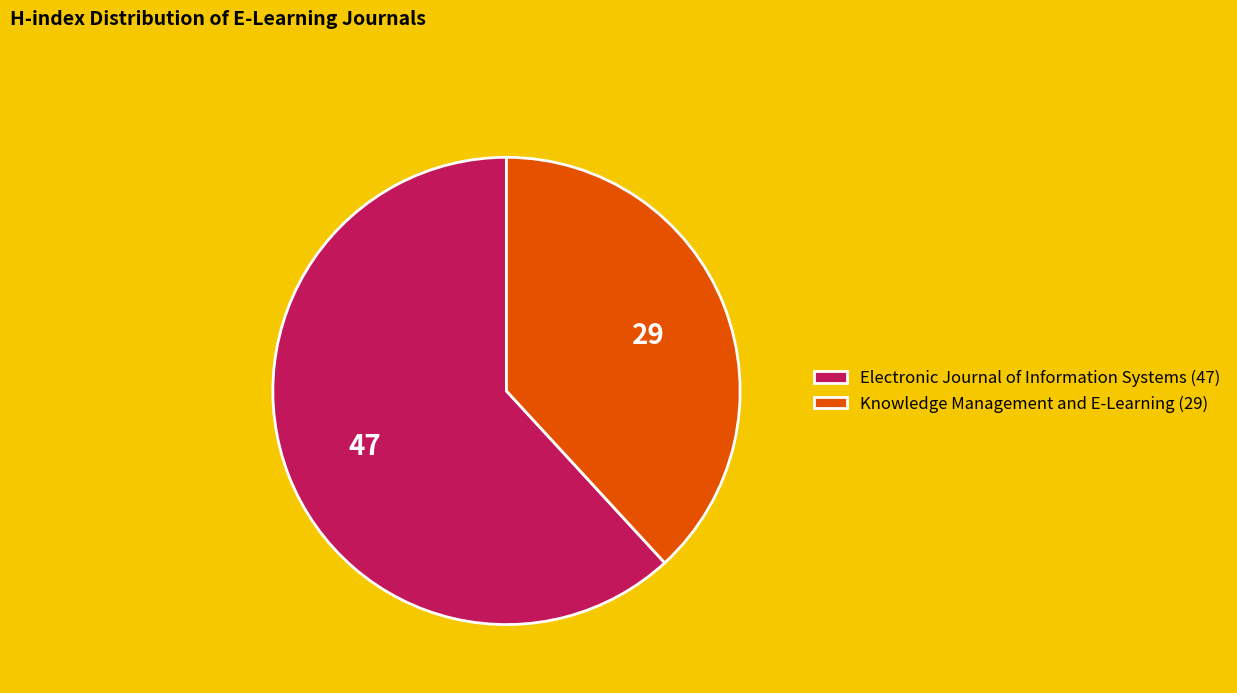

The Knowledge Management and E-Learning (29) slice represents 38% of the pie. True or false?

True